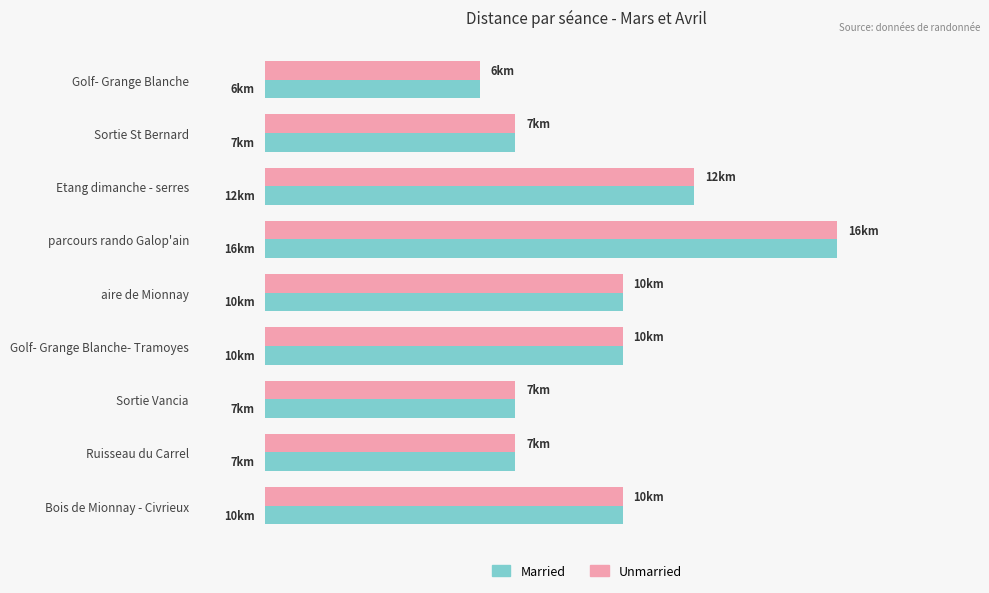

What is the average value of the Married series?

9